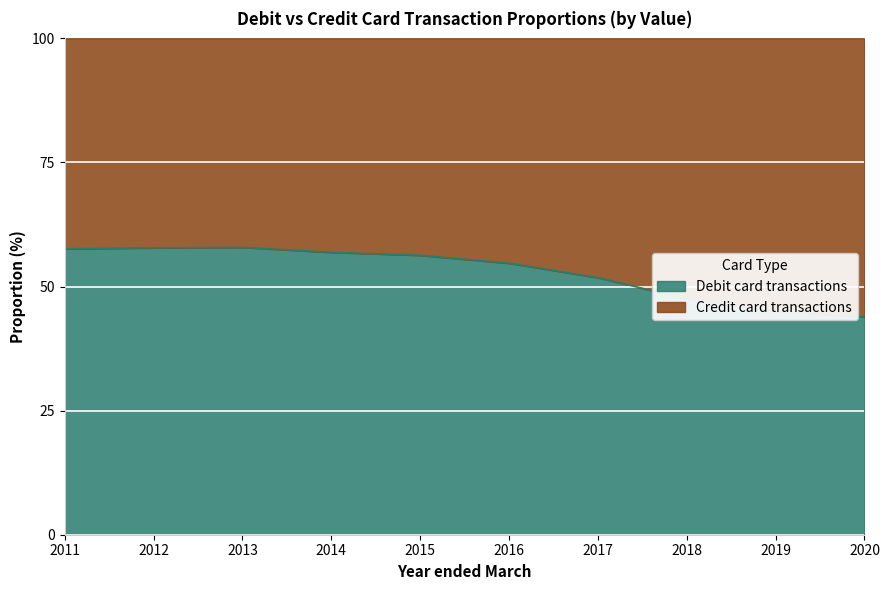

Where is the first local maximum?

2013